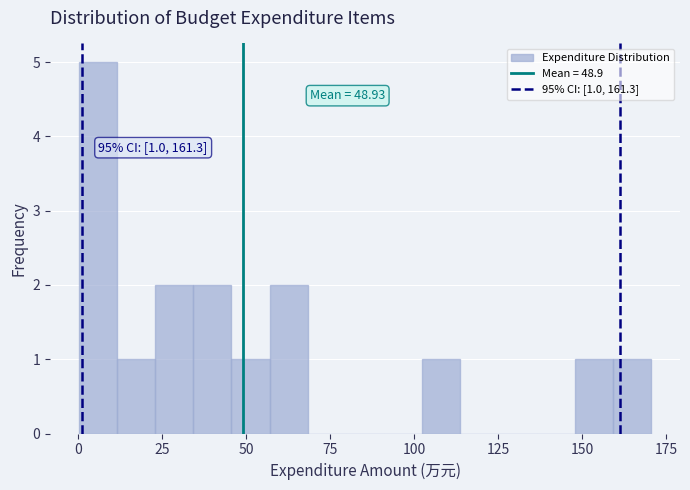

Around what value on the x-axis is the tallest bar? Give the approximate position of its centre, as read against the axis.

5